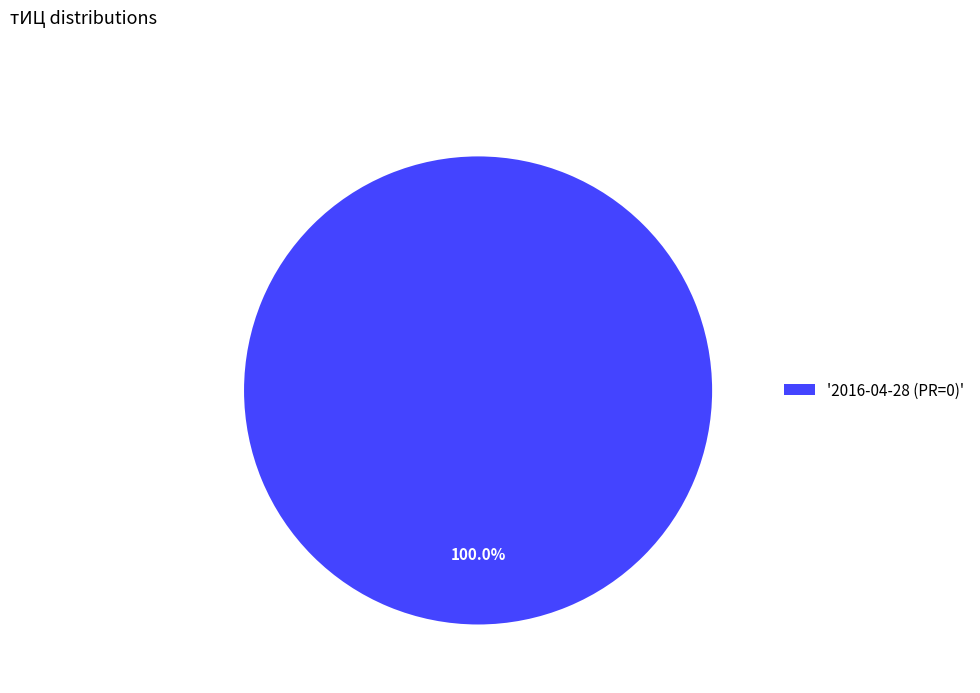

How many slices are in this pie chart?

1